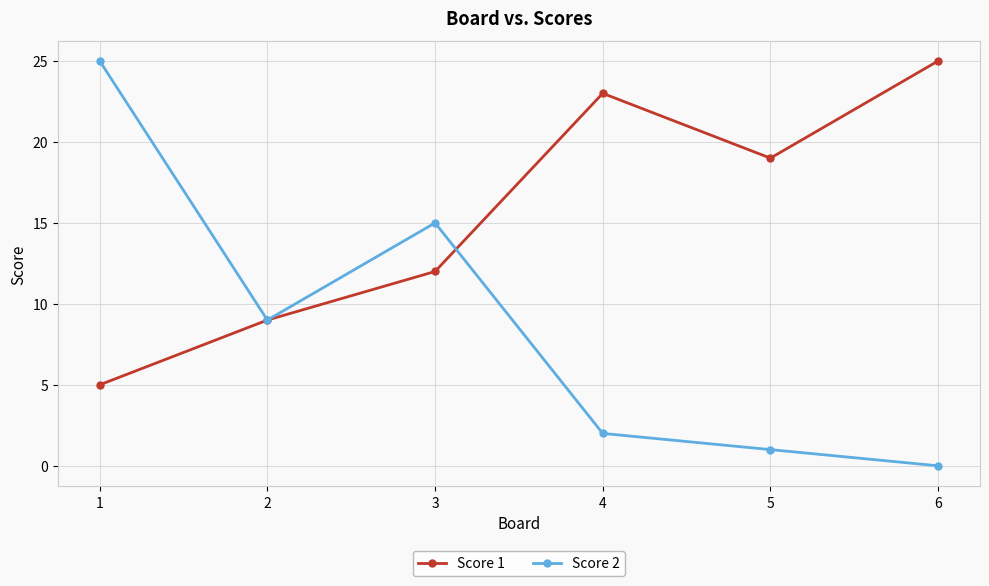

At which category does the chart reach its minimum across all series?

6